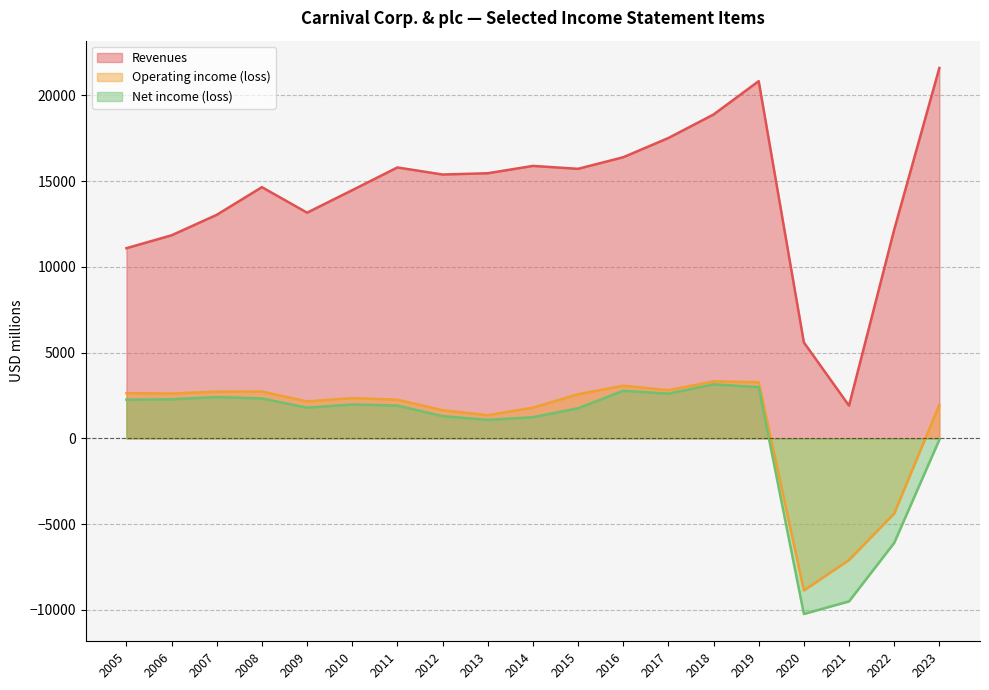

What are all the series names shown in the legend?

Revenues, Operating income (loss), Net income (loss)